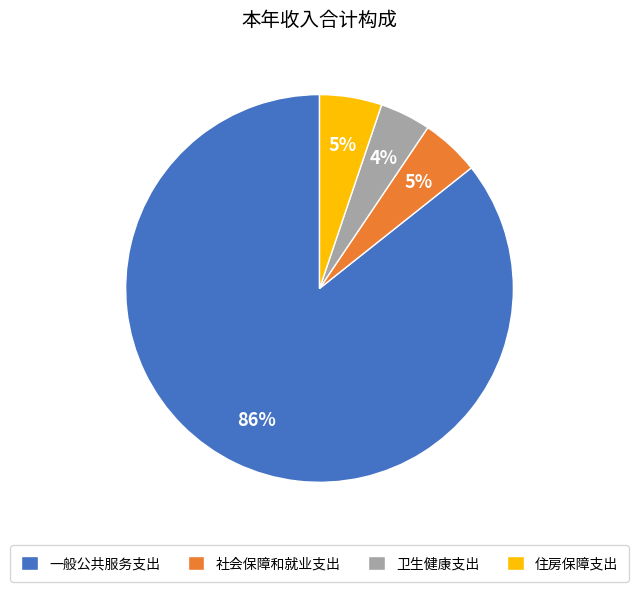

To the nearest percent, what portion does 社会保障和就业支出 represent?

5%